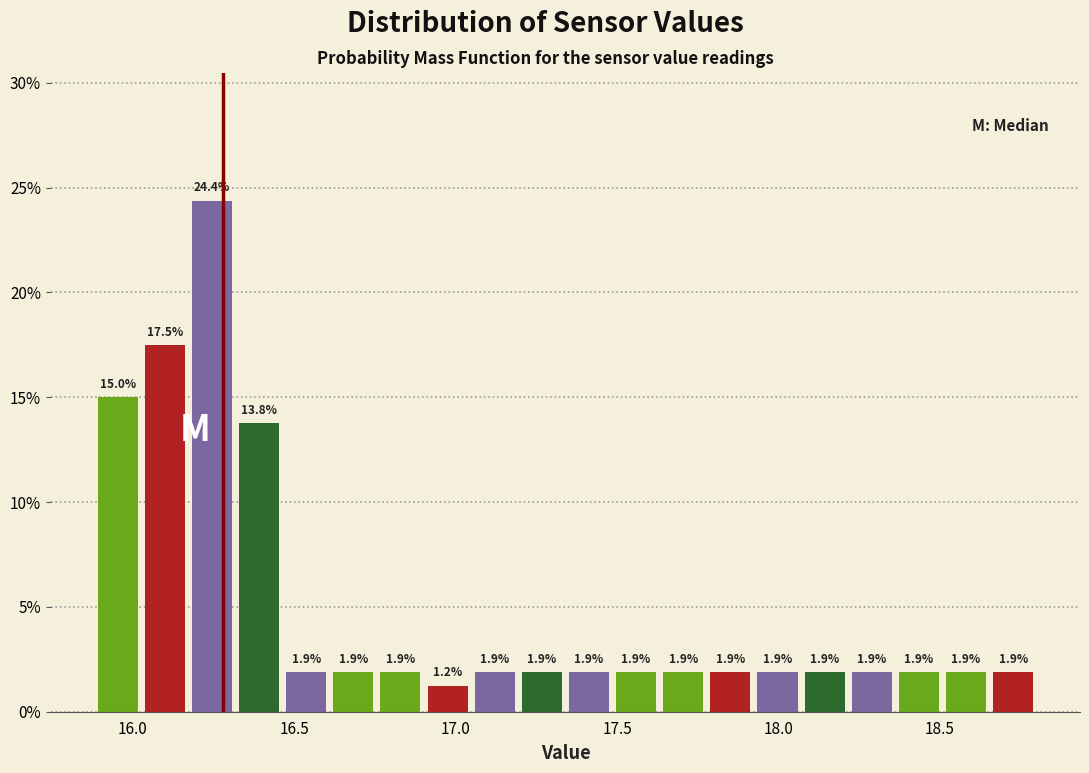

Read against the x-axis, roughly where is the centre of the tallest bar?

16.25